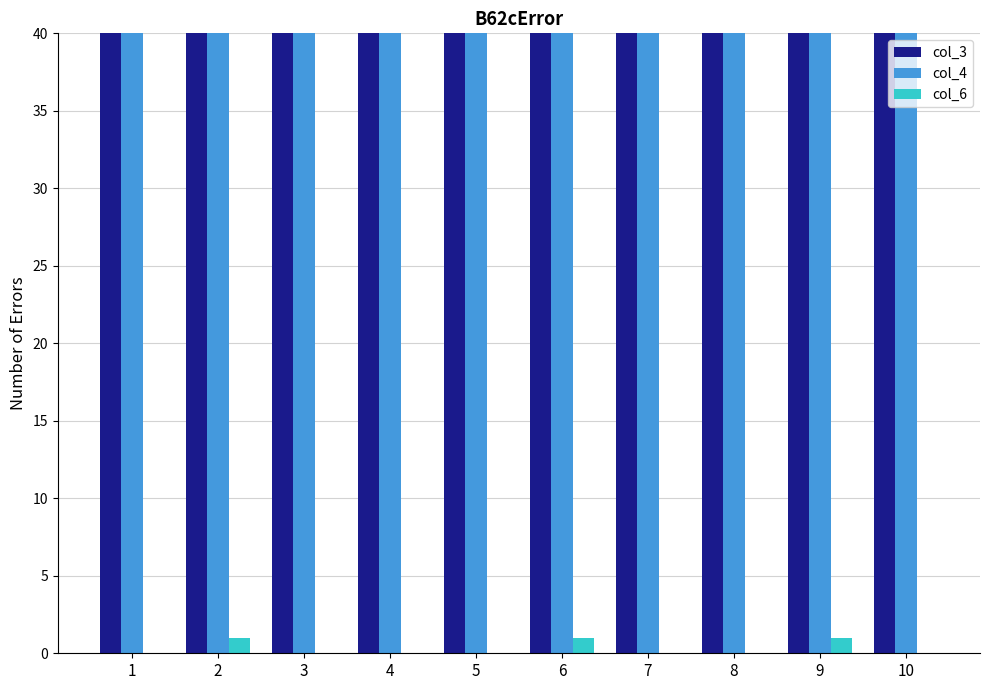

Which series has the largest total across all categories?

col_3